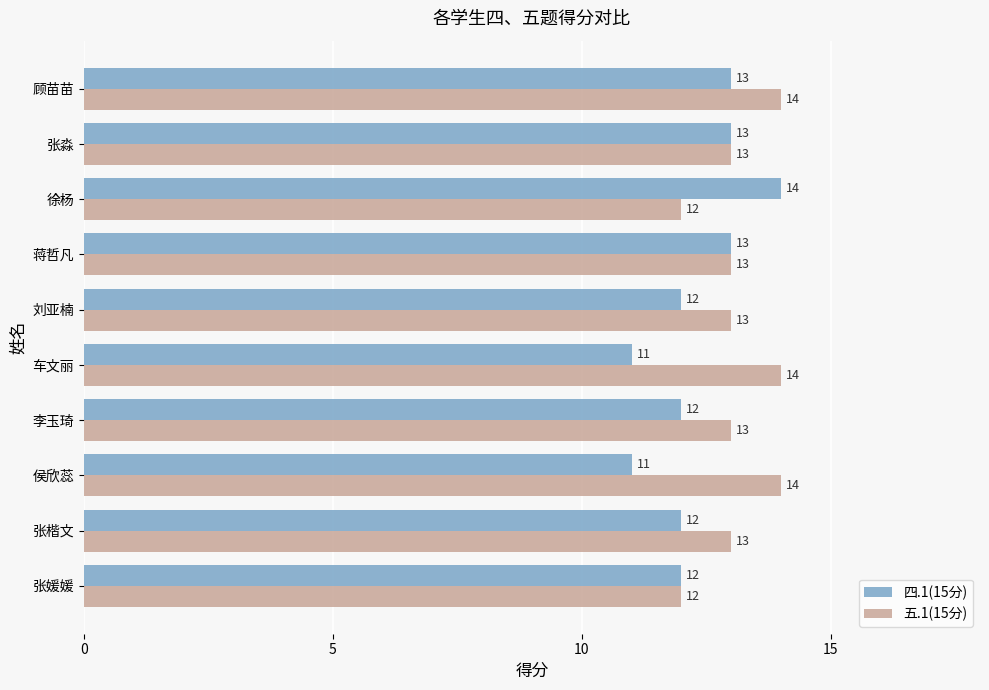

Which series has the widest spread of values?

四.1(15分)